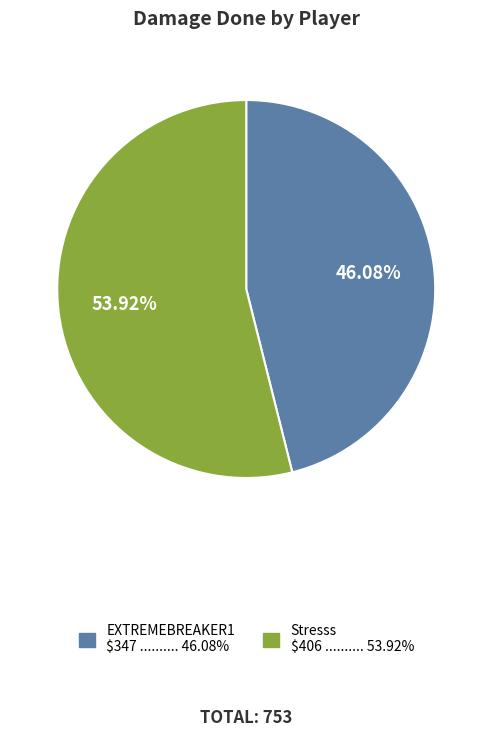

Which category has the biggest portion of the pie?

Stresss